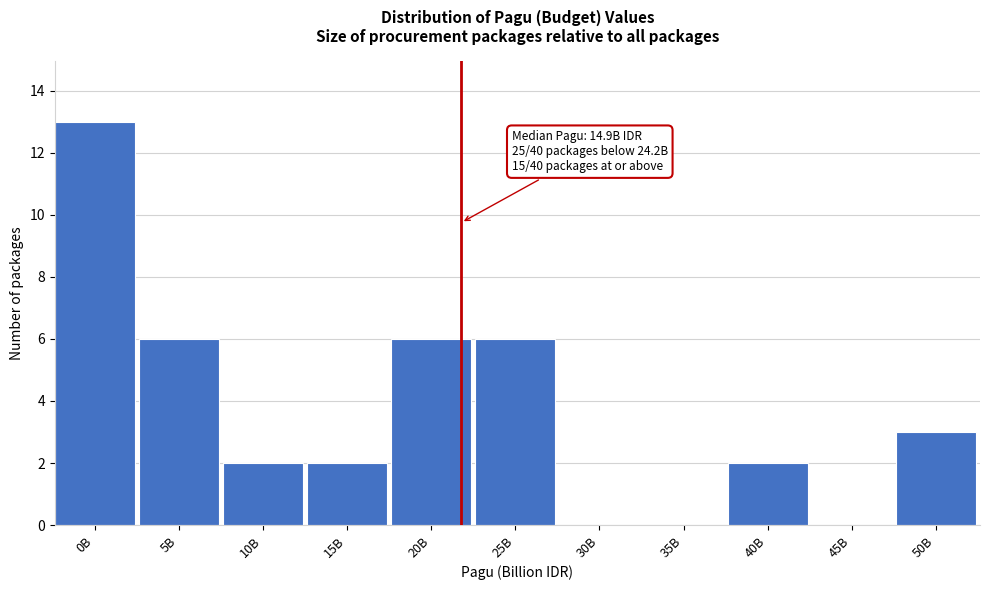

Reading right to left, list all the values displayed in this chart.

50B=3	45B=0	40B=2	35B=0	30B=0	25B=6	20B=6	15B=2	10B=2	5B=6	0B=13